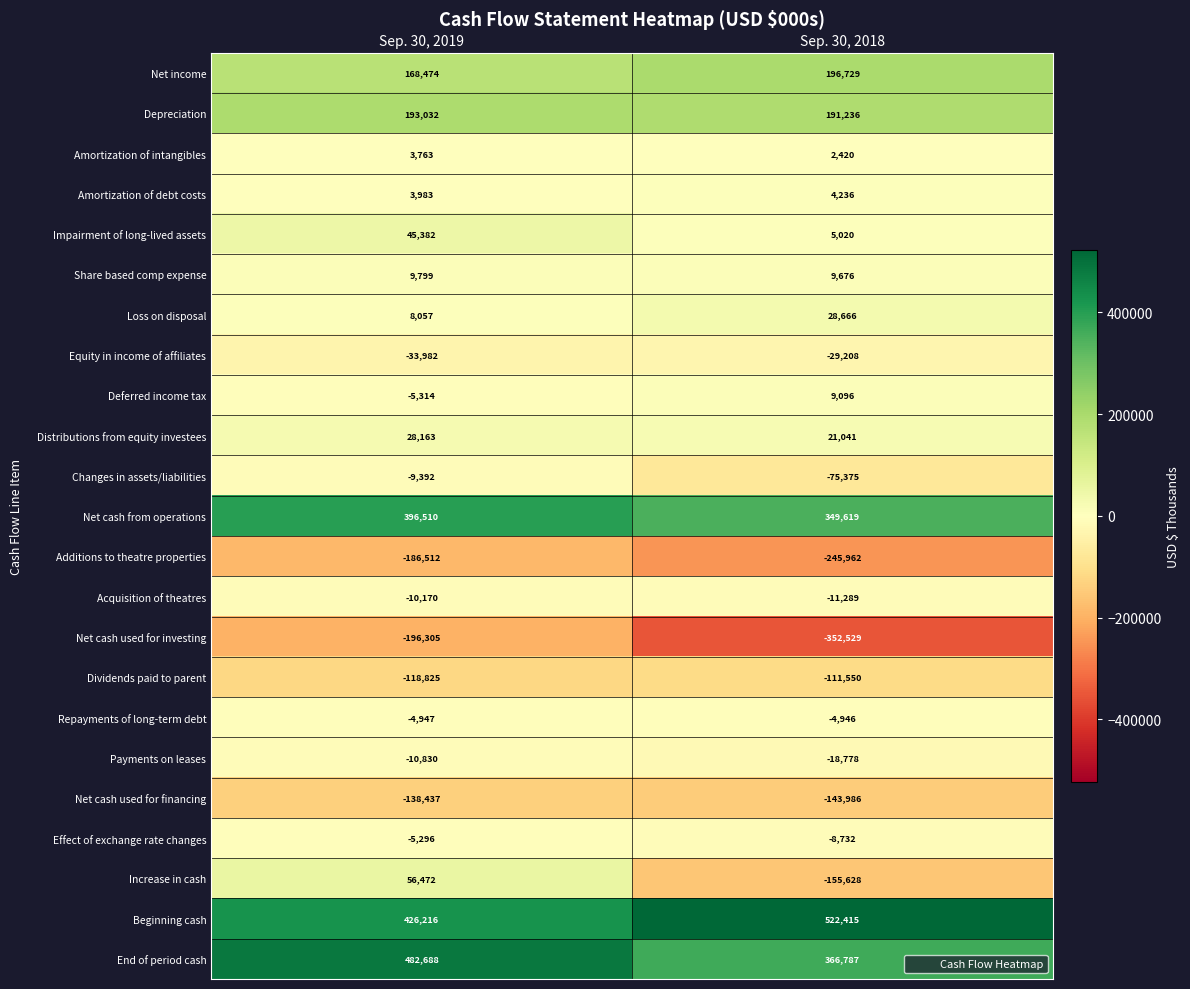

Between Sep. 30, 2019 and Sep. 30, 2018, which series saw the biggest shift?

Increase in cash